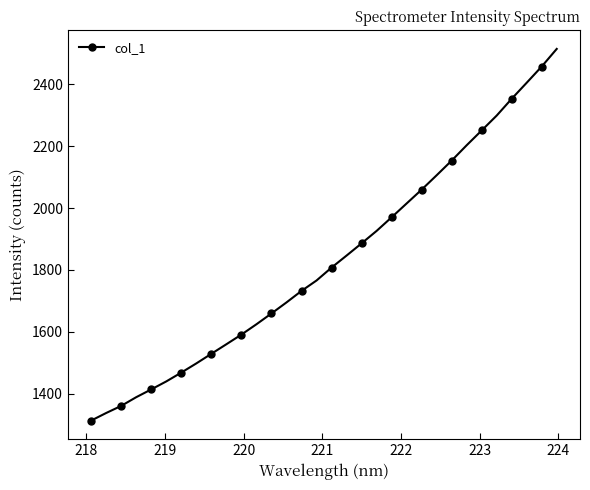

What is the greatest value displayed?

2514.8